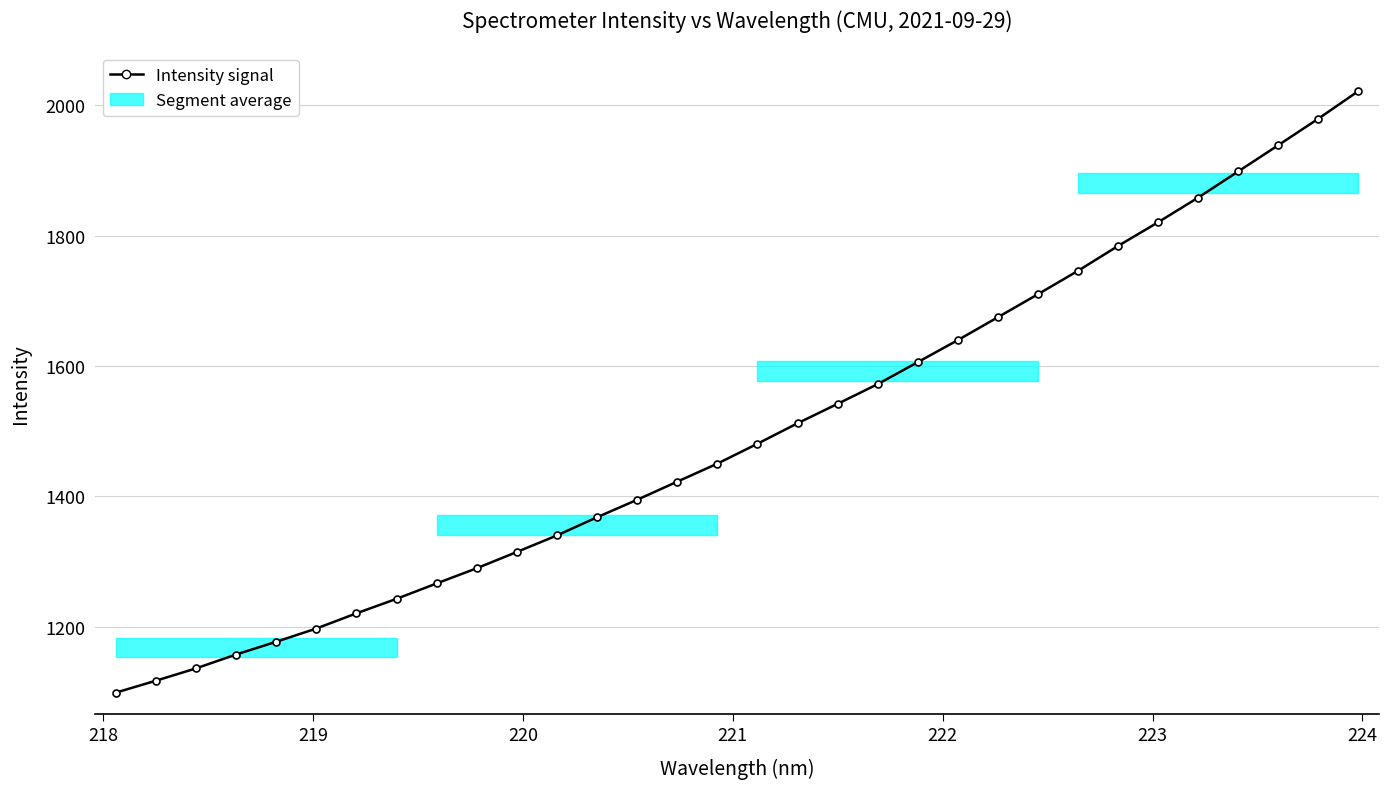

What is the value of the 4th point from the left?

1157.6